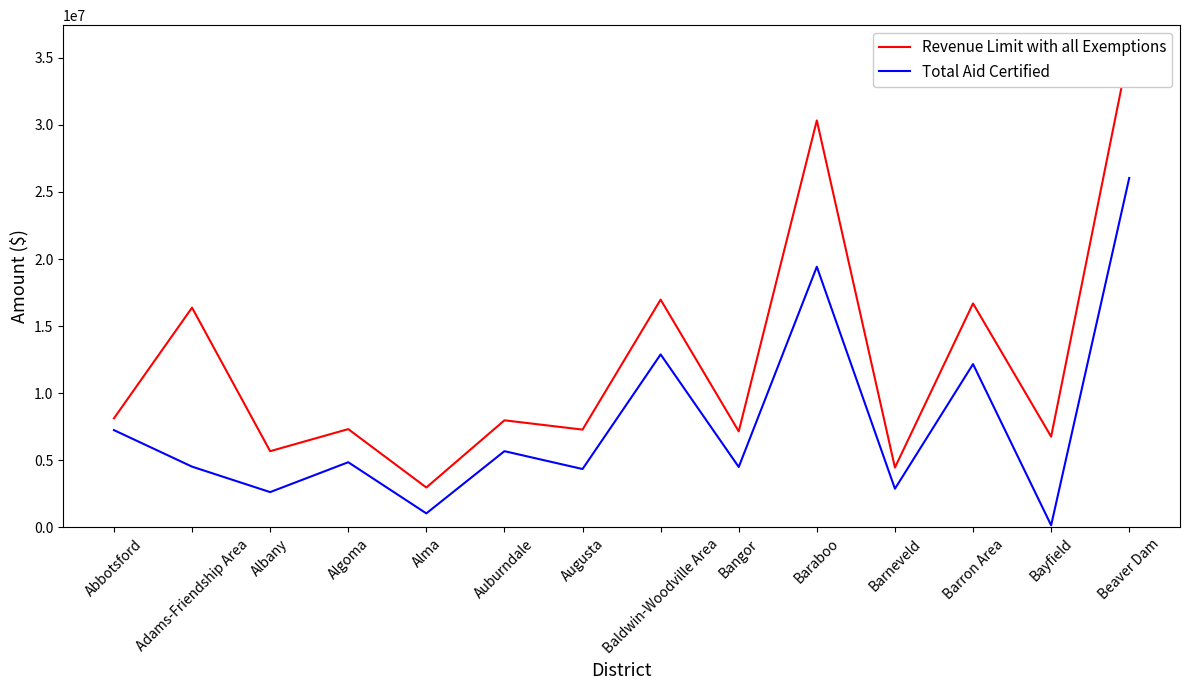

Reading right to left, what are all the values shown in this chart?

Revenue Limit with all Exemptions: Beaver Dam=35650324	Bayfield=6769500	Barron Area=16691983	Barneveld=4463506	Baraboo=30327480	Bangor=7159725	Baldwin-Woodville Area=16976701	Augusta=7292468	Auburndale=7984518	Alma=2979132	Algoma=7329644	Albany=5685616	Adams-Friendship Area=16378219	Abbotsford=8130398
Total Aid Certified: Beaver Dam=26038275	Bayfield=163704	Barron Area=12173229	Barneveld=2886346	Baraboo=19427784	Bangor=4506771	Baldwin-Woodville Area=12894529	Augusta=4355336	Auburndale=5685567	Alma=1050924	Algoma=4862390	Albany=2636158	Adams-Friendship Area=4533279	Abbotsford=7254433